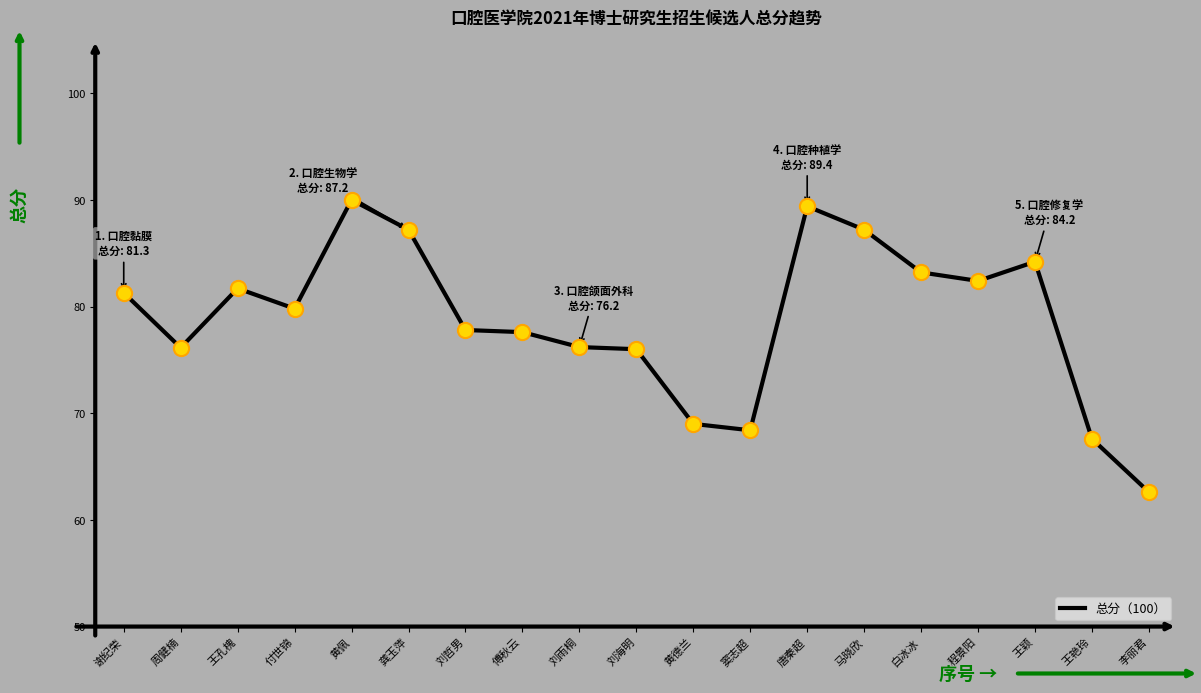

Approximately how many times larger is the value at 傅秋云 compared to 周健楠?

1.0